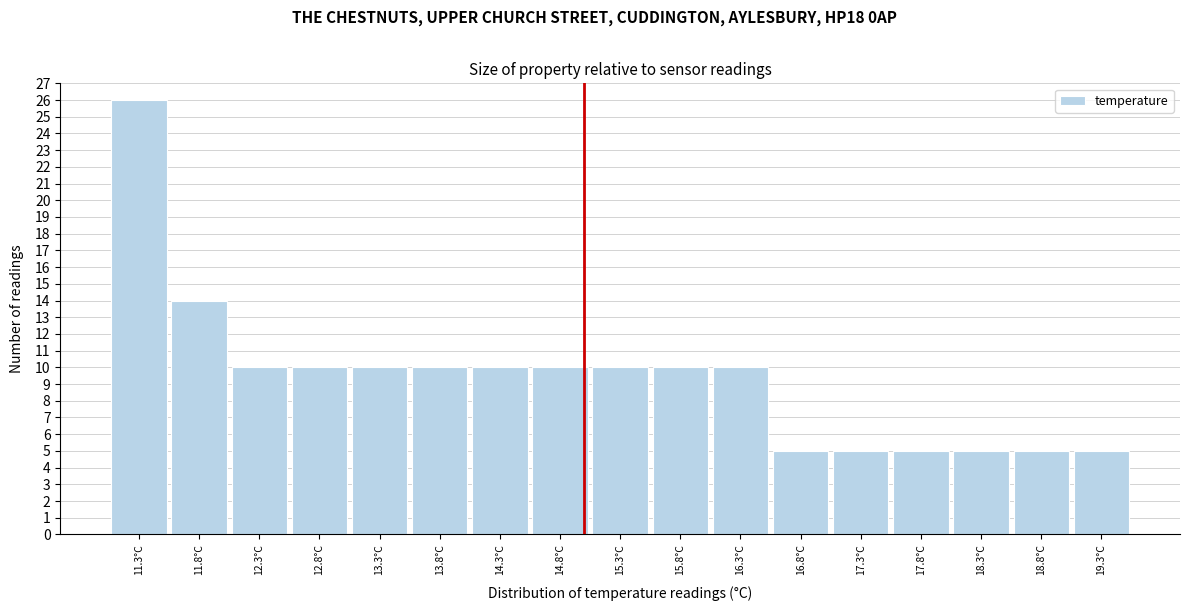

Reading left to right, list every bar in this chart as the range it spans on the x-axis followed by its height. The values are not printed on the chart, so give them approximately, as read against the axis.

11.05 to 11.55: 26
11.55 to 12.05: 14
12.05 to 12.55: 10
12.55 to 13.05: 10
13.05 to 13.55: 10
13.55 to 14.05: 10
14.05 to 14.55: 10
14.55 to 15.05: 10
15.05 to 15.55: 10
15.55 to 16.05: 10
16.05 to 16.55: 10
16.55 to 17.05: 5
17.05 to 17.55: 5
17.55 to 18.05: 5
18.05 to 18.55: 5
18.55 to 19.05: 5
19.05 to 19.55: 5